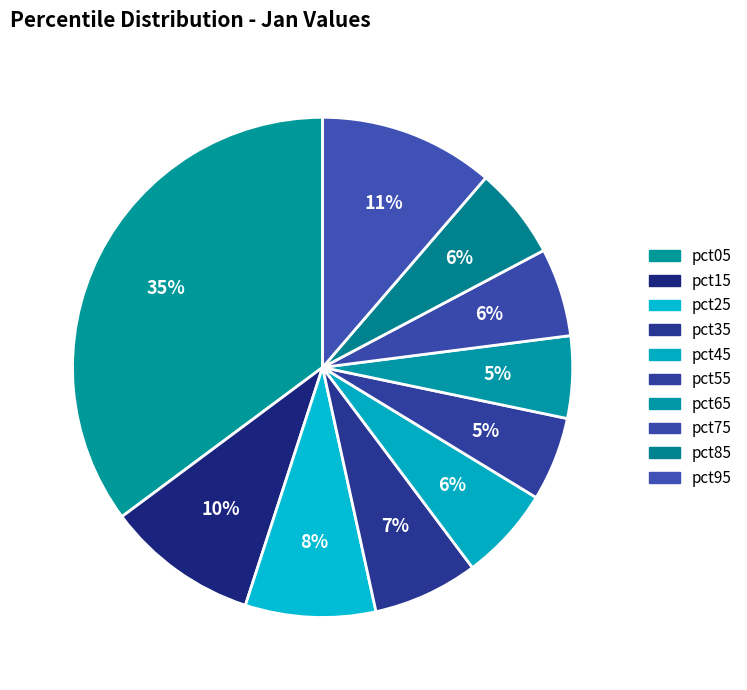

The pct25 slice represents 8% of the pie. True or false?

True